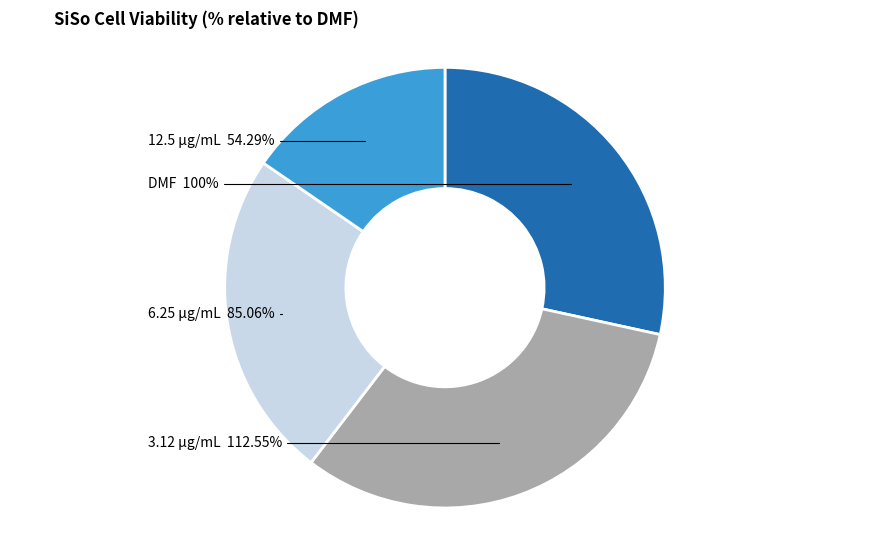

Does DMF represent more than half of the total?

No